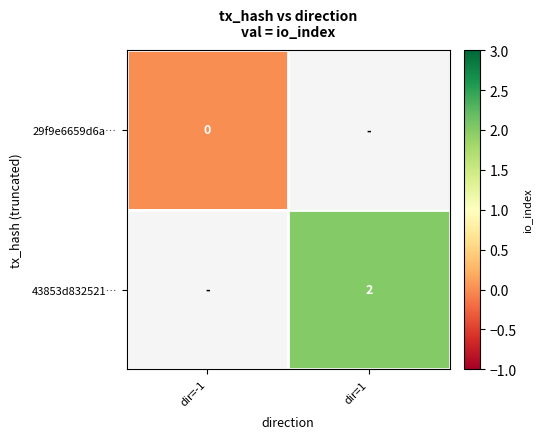

Which has a higher value, dir=-1 or dir=1?

dir=1